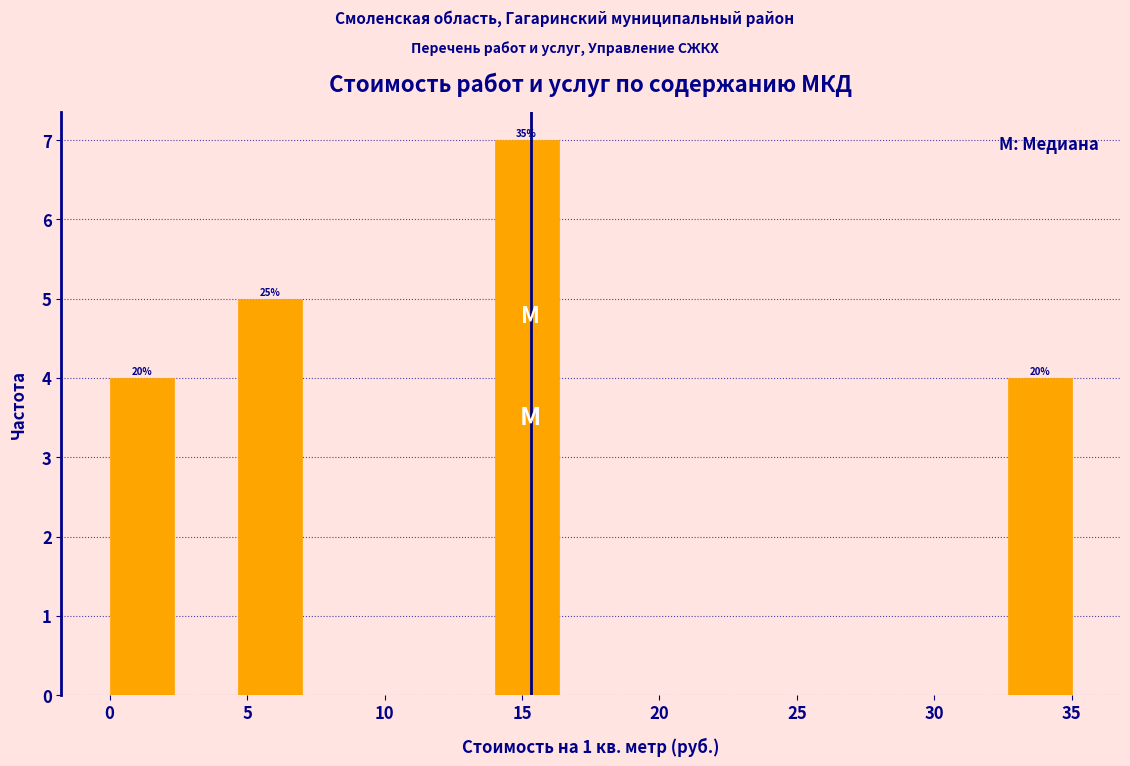

Over which range of the x-axis is the bar tallest?

14.0 to 16.5